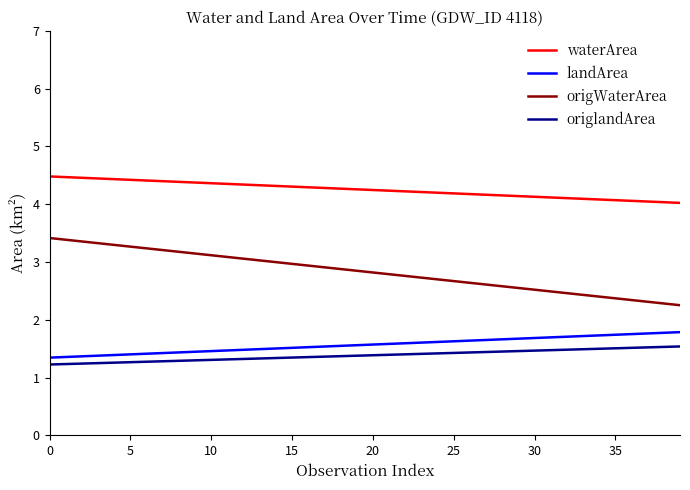

What is the difference between the maximum and minimum values in the waterArea series?

0.5